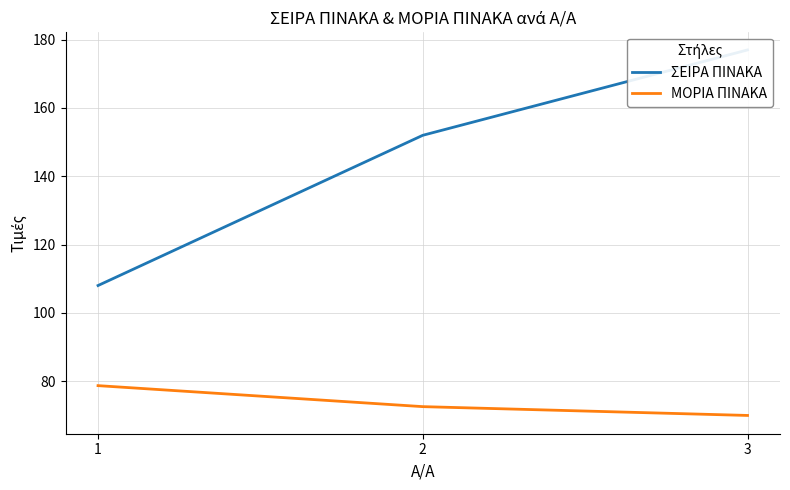

Reading right to left, transcribe all the data shown in this chart.

ΣΕΙΡΑ ΠΙΝΑΚΑ: 177.0	152.0	108.0
ΜΟΡΙΑ ΠΙΝΑΚΑ: 70.0	72.5	78.7